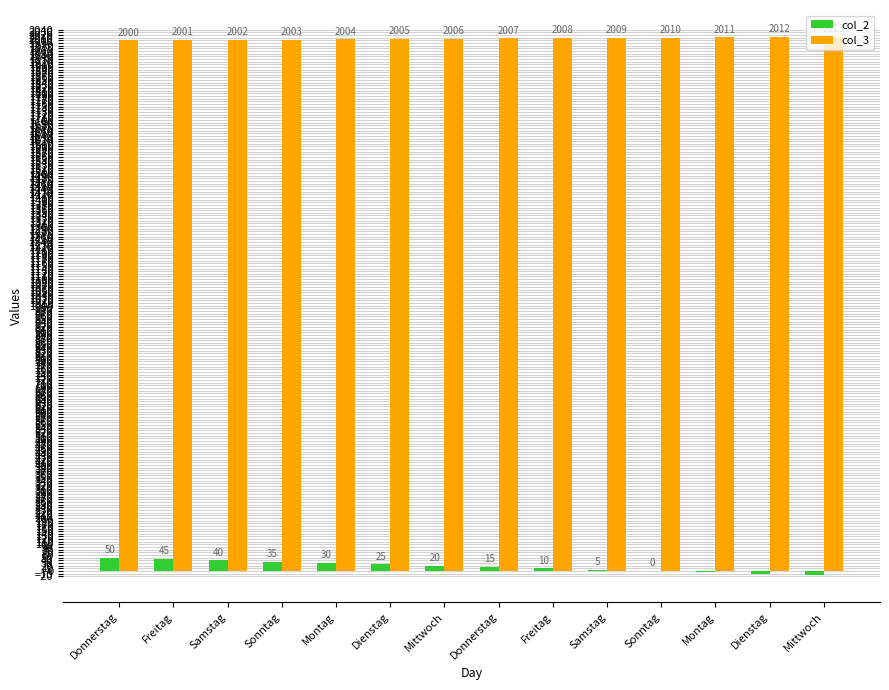

Are the bars grouped side by side (vs. stacked)?

Yes